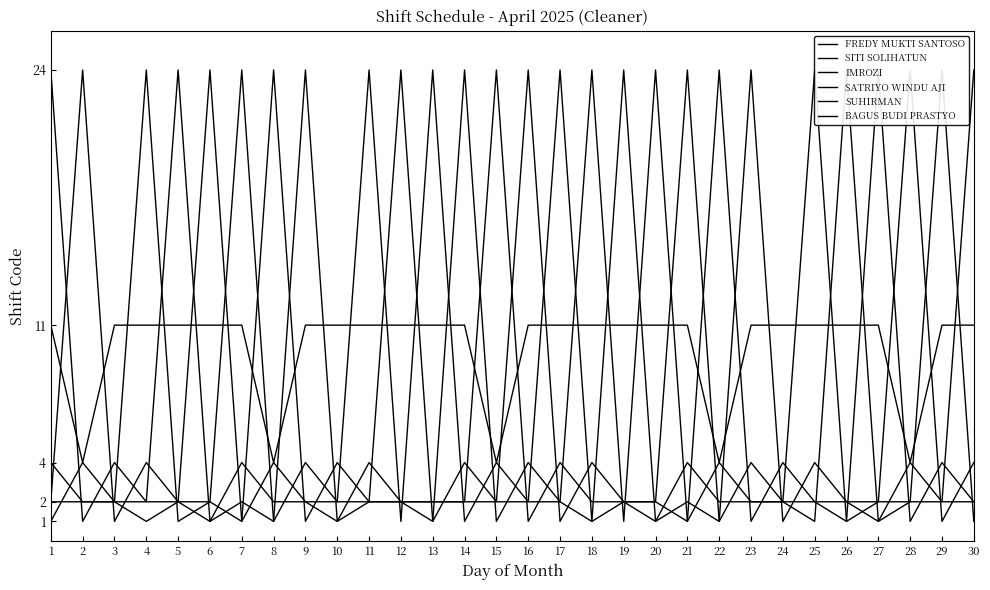

At which category is the sum across all series the highest?

11